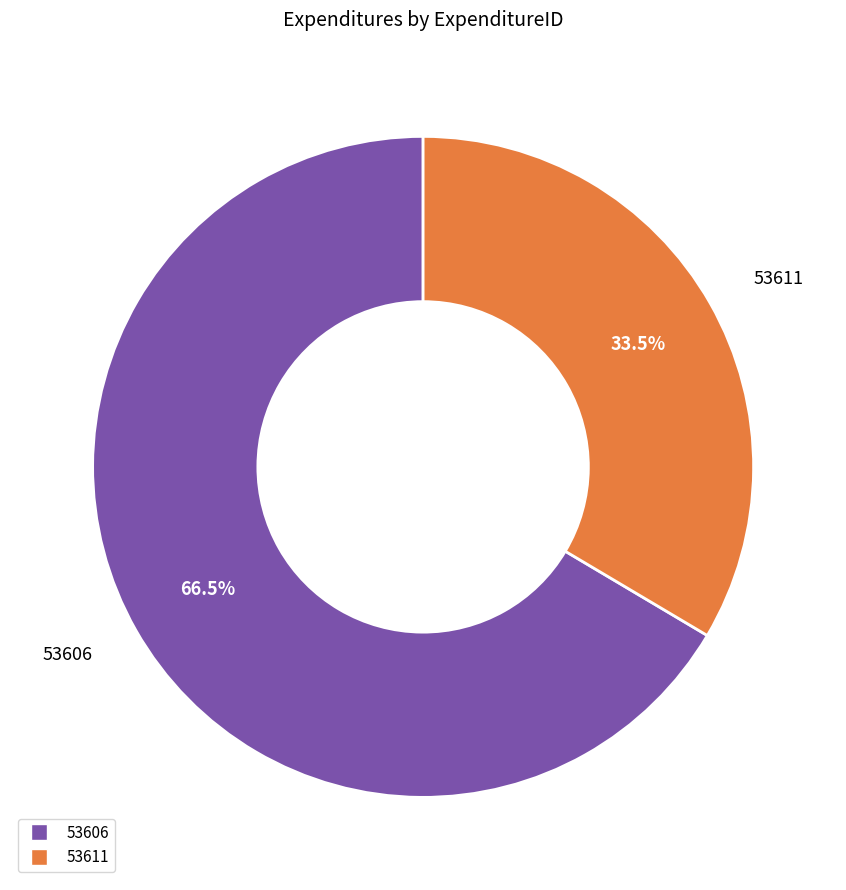

Which category has the biggest portion of the pie?

53606